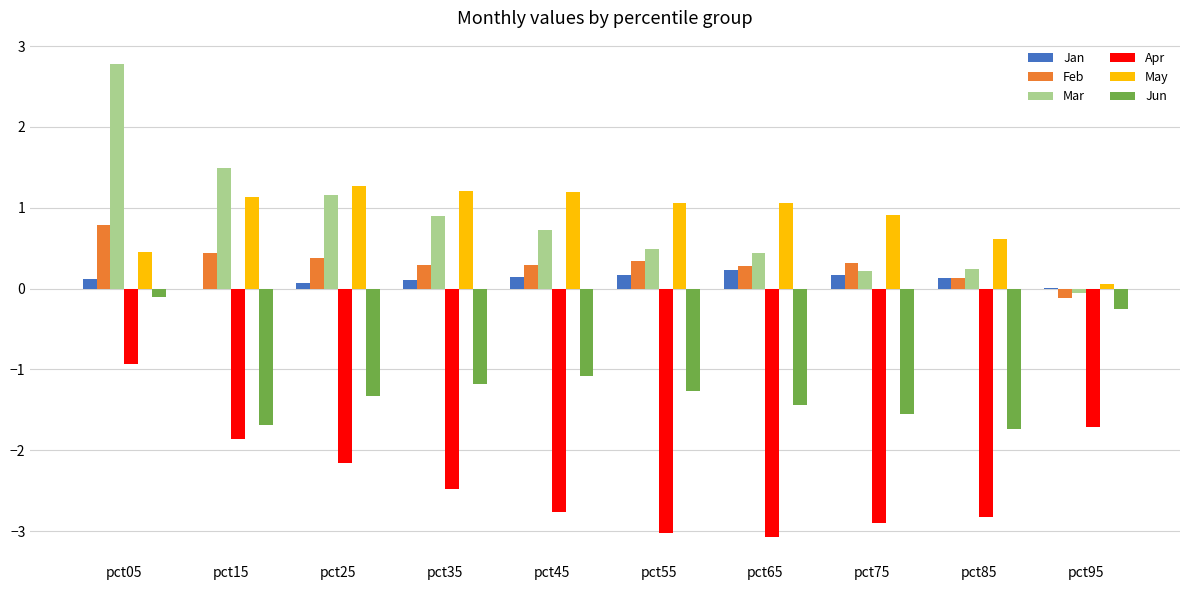

What is the spread (max minus min) of values at pct15?

3.4